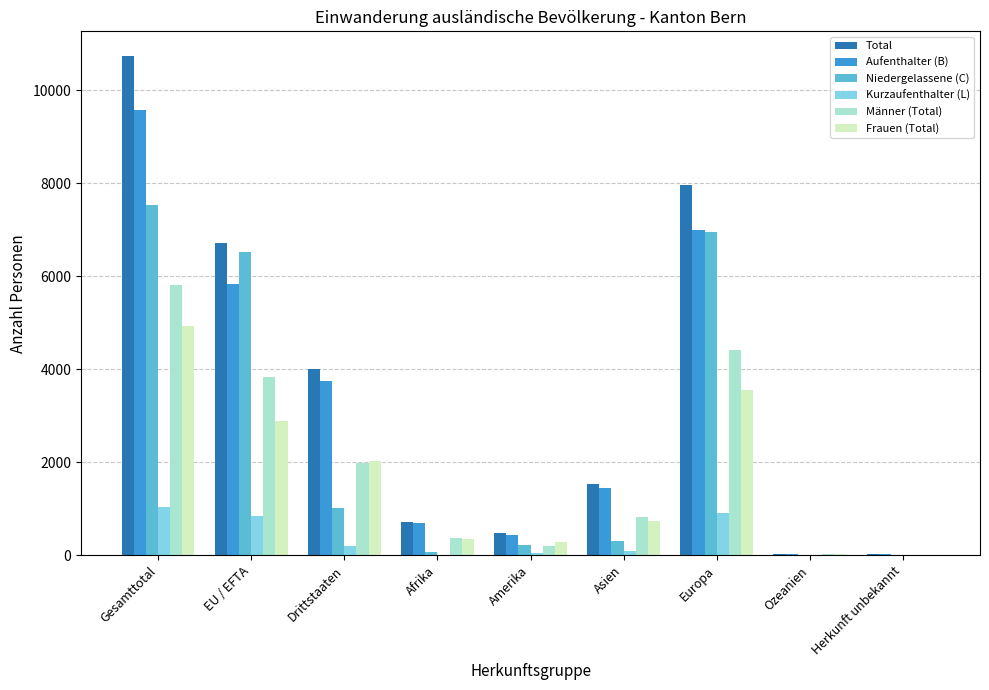

What is the sum of all Aufenthalter (B) values?

28716